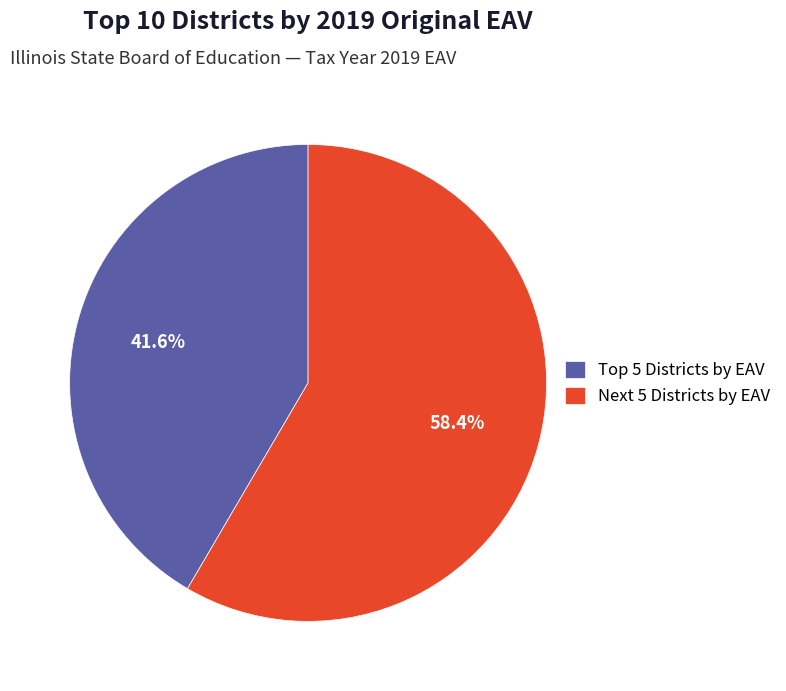

What is the largest slice in the pie chart?

Next 5 Districts by EAV